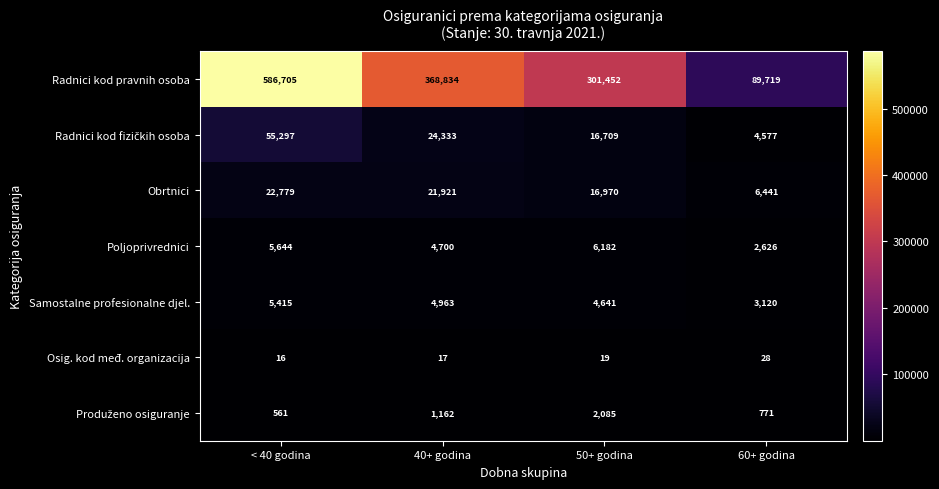

Which series has the largest range (max minus min)?

Radnici kod pravnih osoba